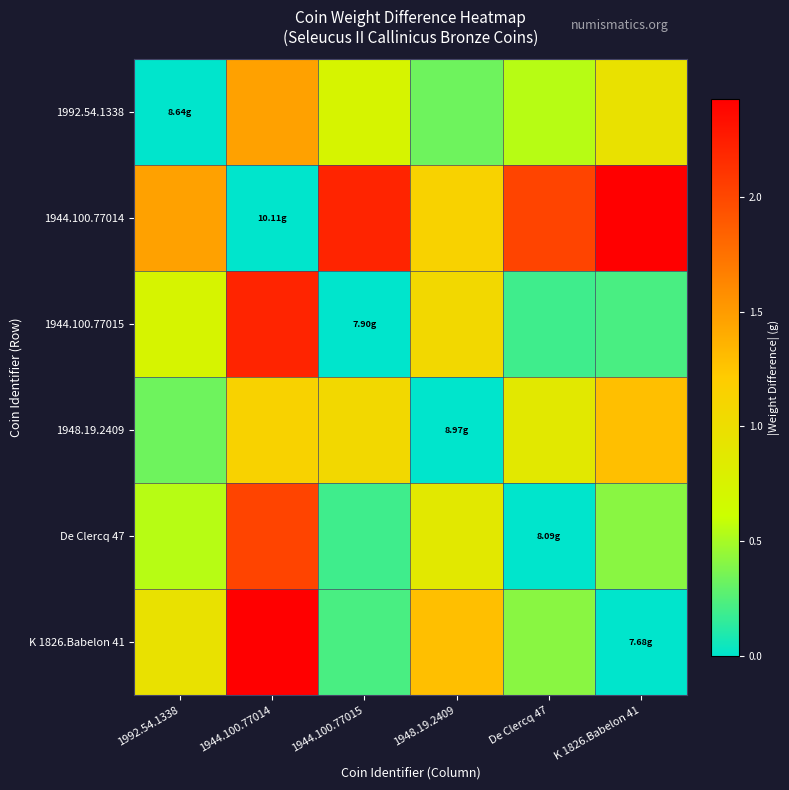

Which series has the largest total across all categories?

1944.100.77014